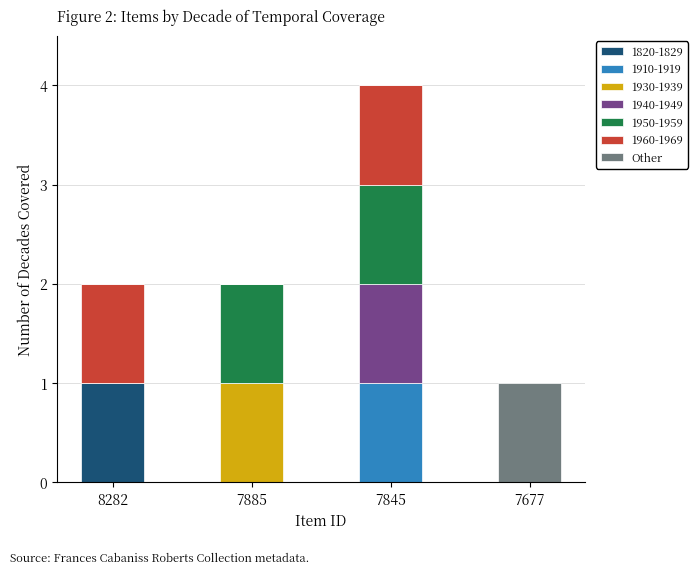

Reading left to right, list the values for the 1820-1829 series.

8282=1	7885=0	7845=0	7677=0